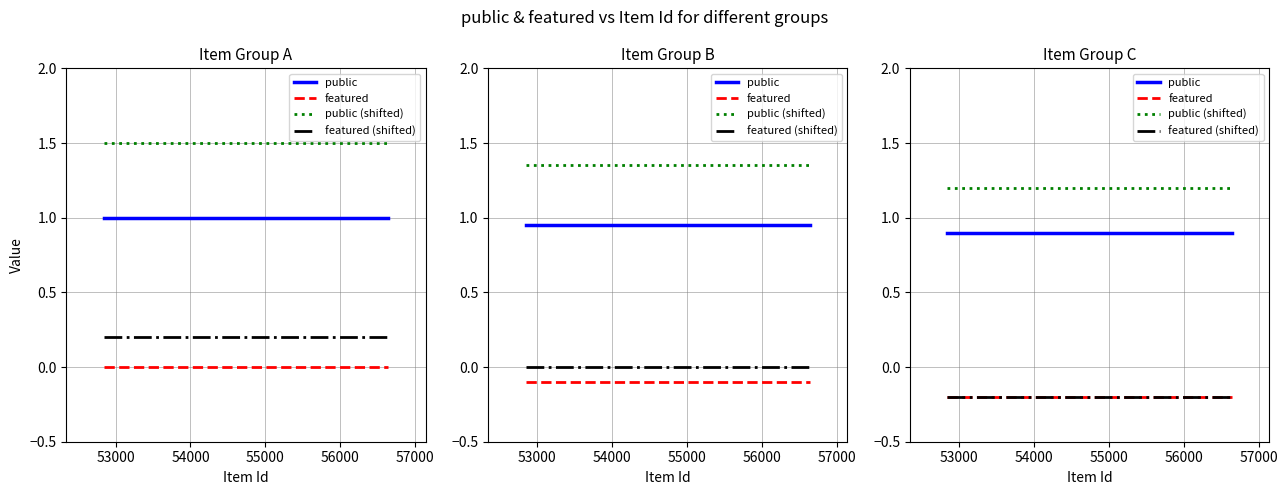

What is the average value of the featured (shifted) series?

-0.2